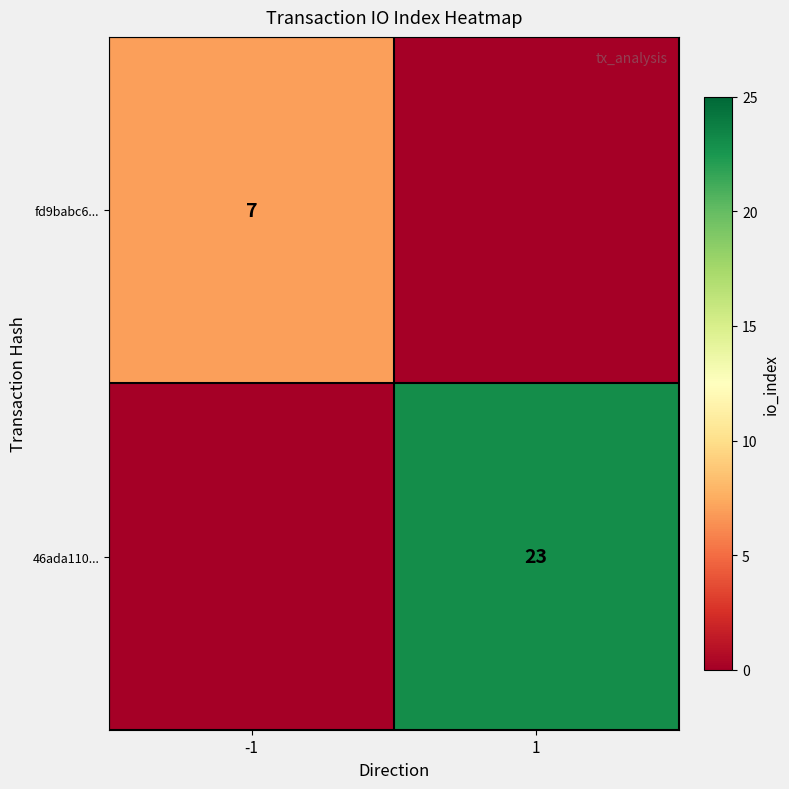

How many distinct data groups are displayed?

2